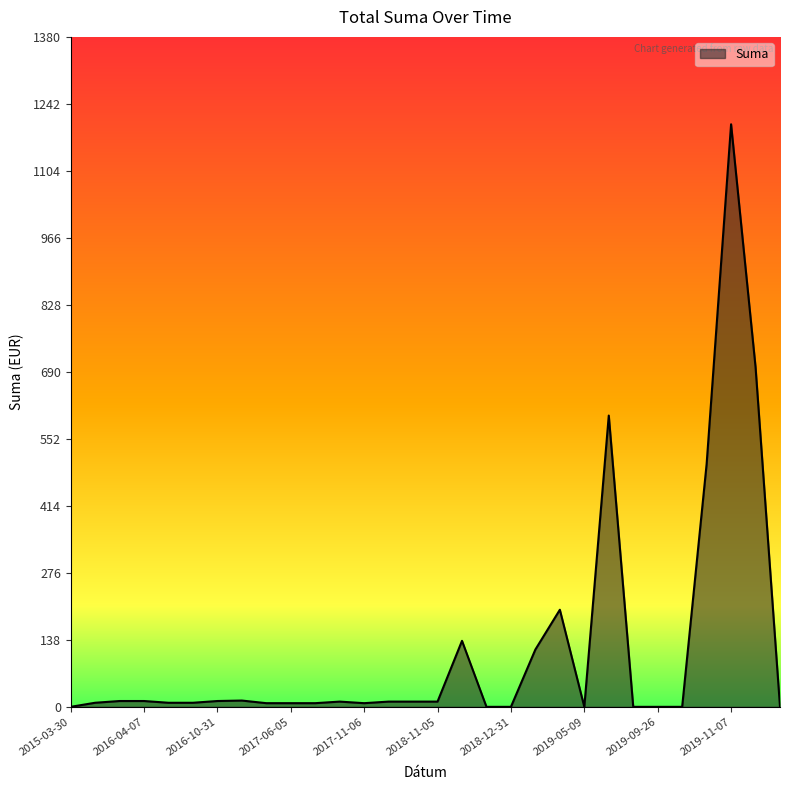

What is the greatest value displayed?

1200.0